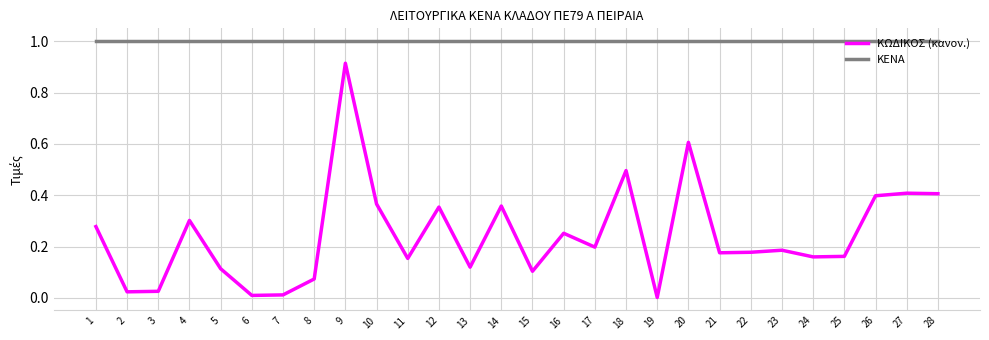

Which series changed the most between 15 and 25?

ΚΩΔΙΚΟΣ (κανον.)